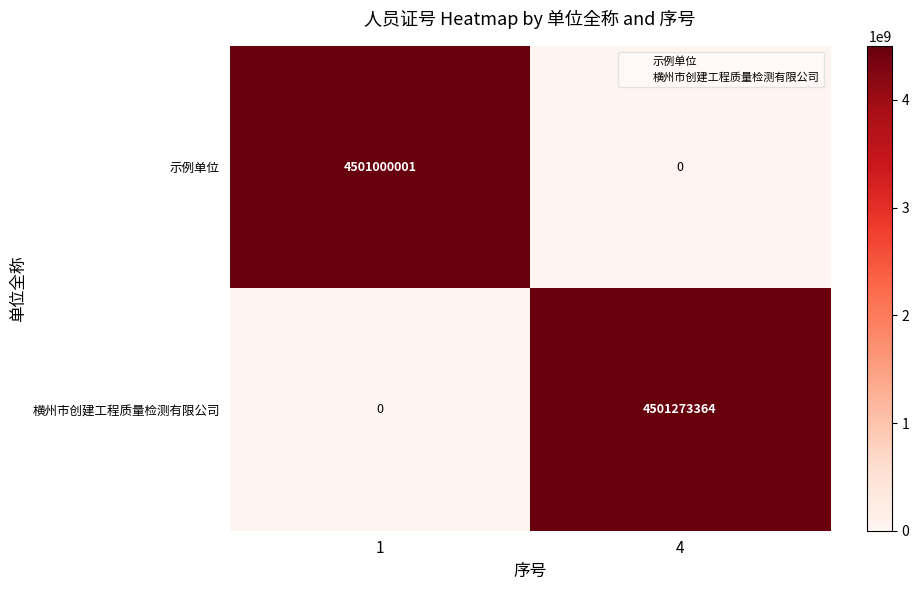

How many data points does each series have?

2